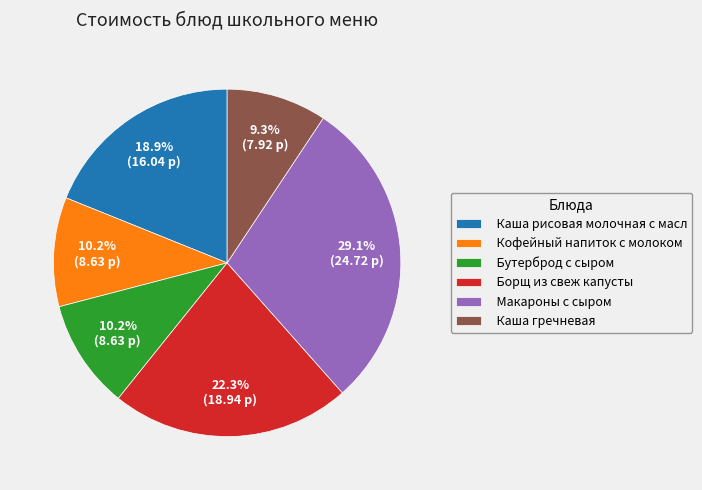

Is there a majority slice in this chart?

No